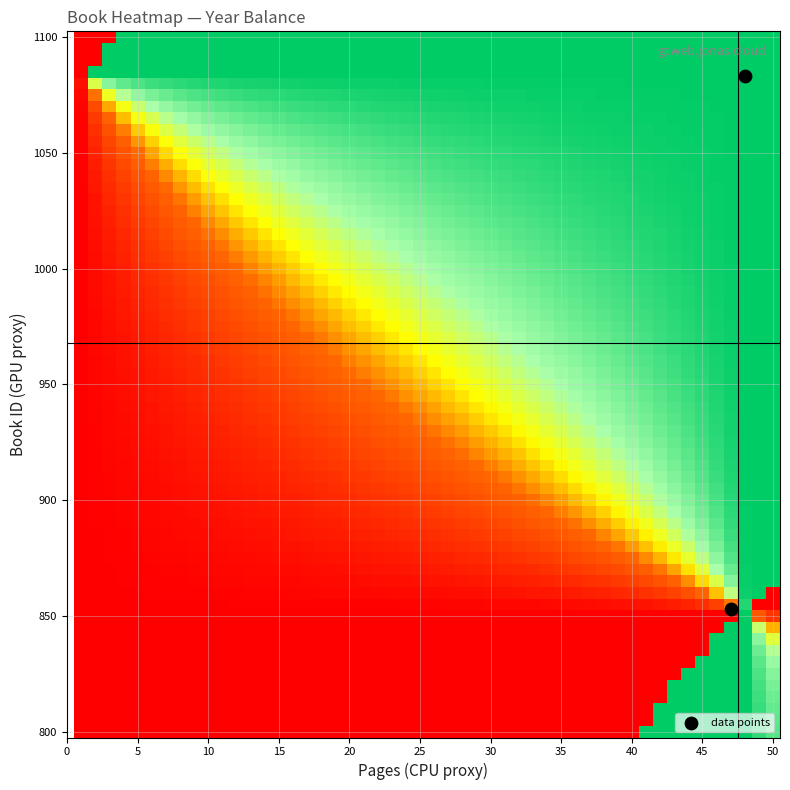

What is the average X value?

48